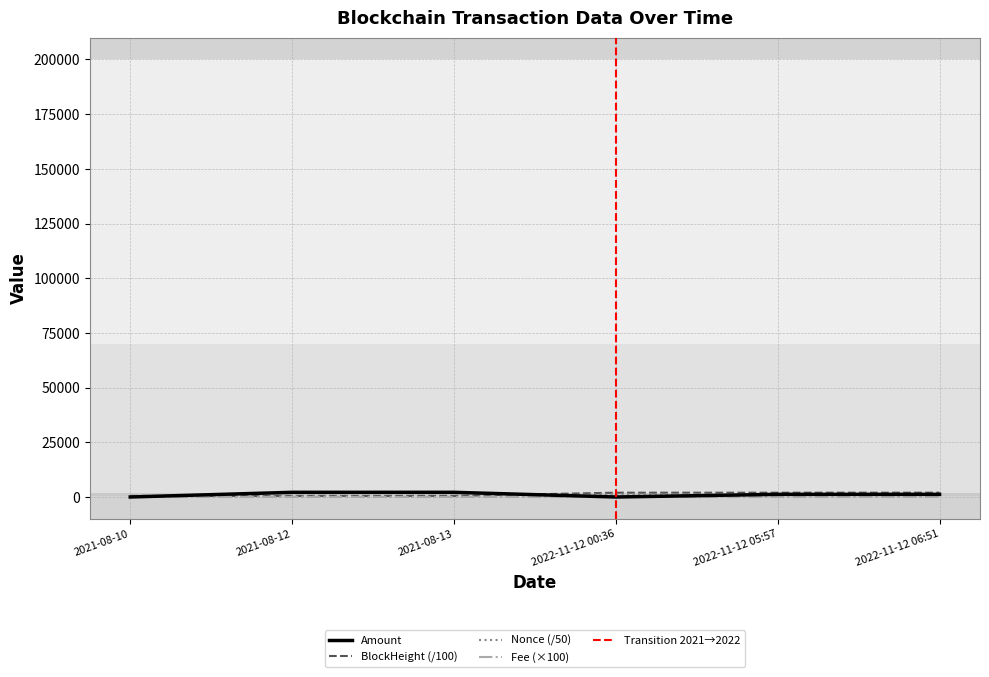

How many lines are shown in the chart?

4